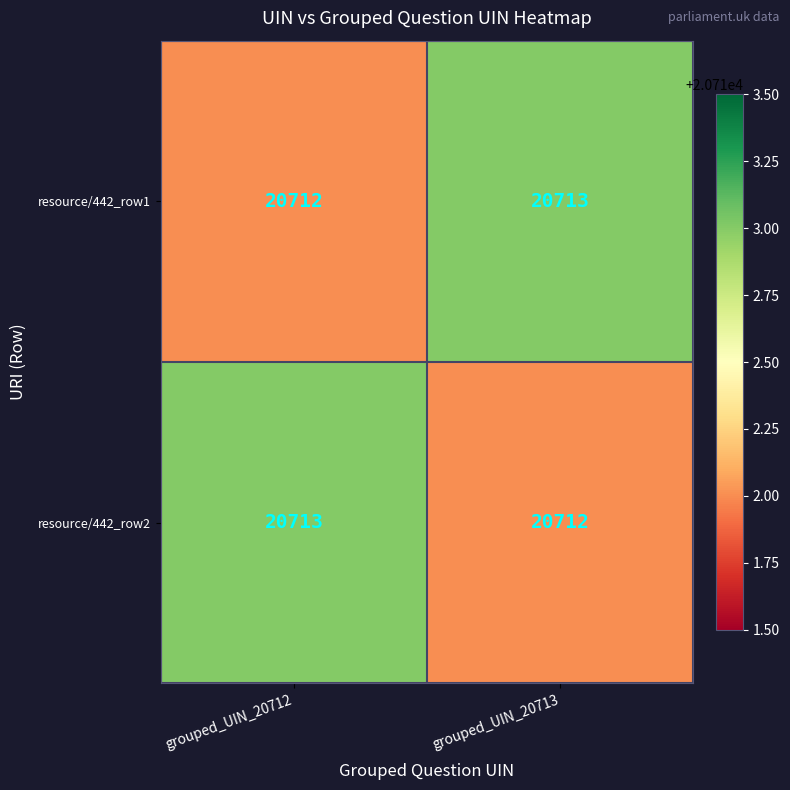

True or false: resource/442_row1 has a value of 6733 at grouped_UIN_20713.

False